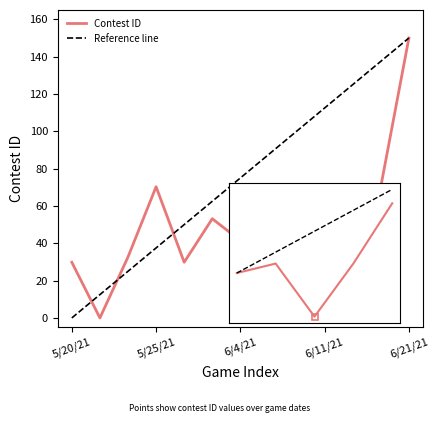

How many positive values are there?

12